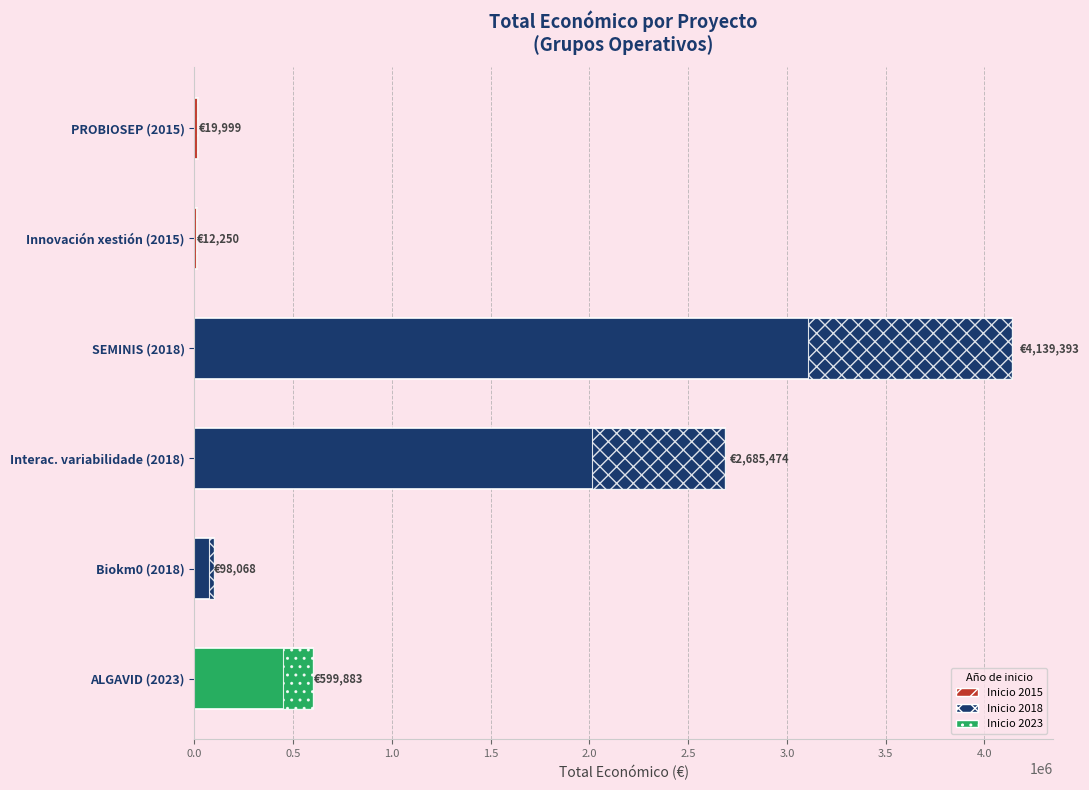

What is the change in value from SEMINIS (2018) to Biokm0 (2018)?

-4041325